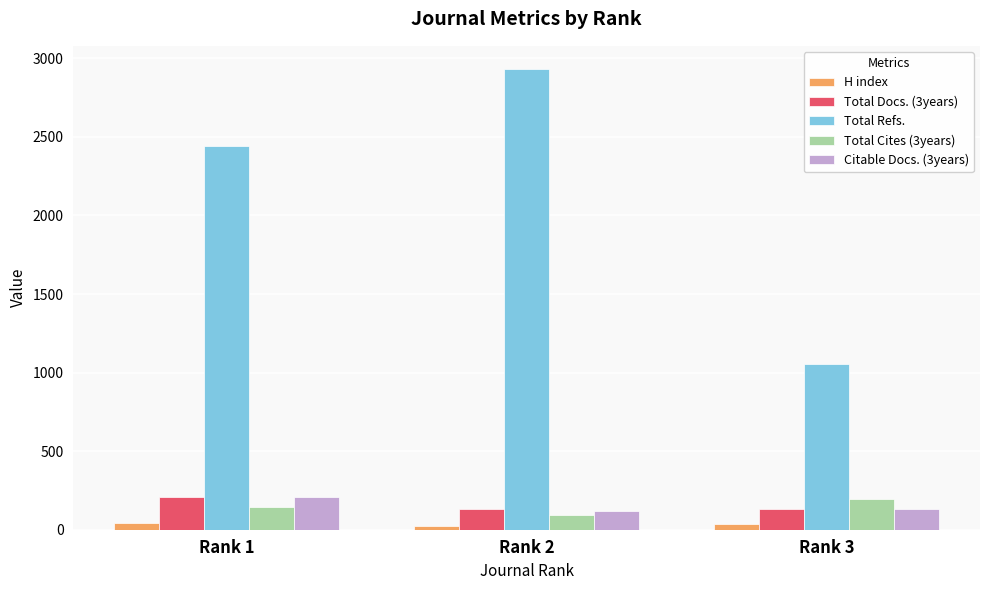

What is the spread (max minus min) of values at Rank 3?

1017